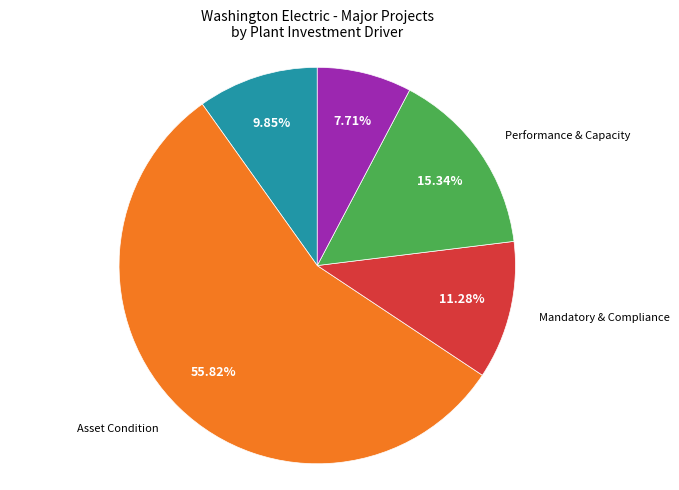

How many segments does this pie chart have?

5